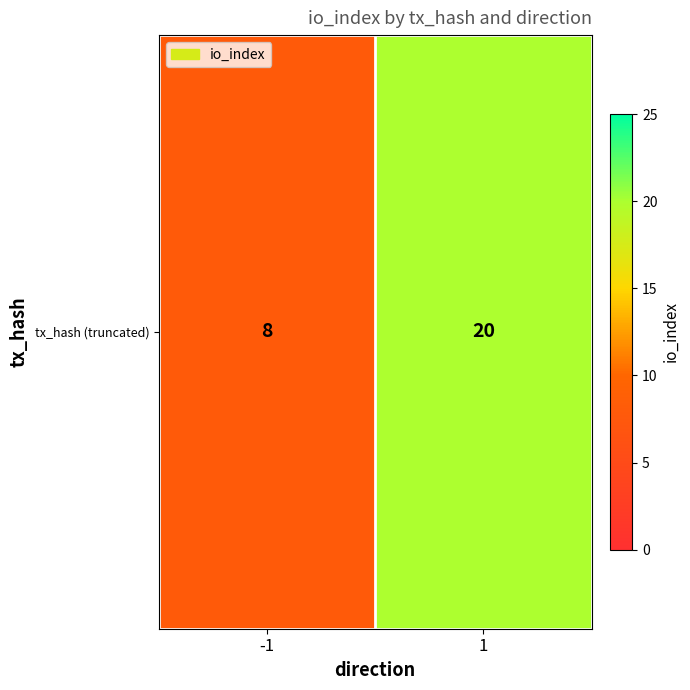

What is the difference between the values at -1 and 1?

12